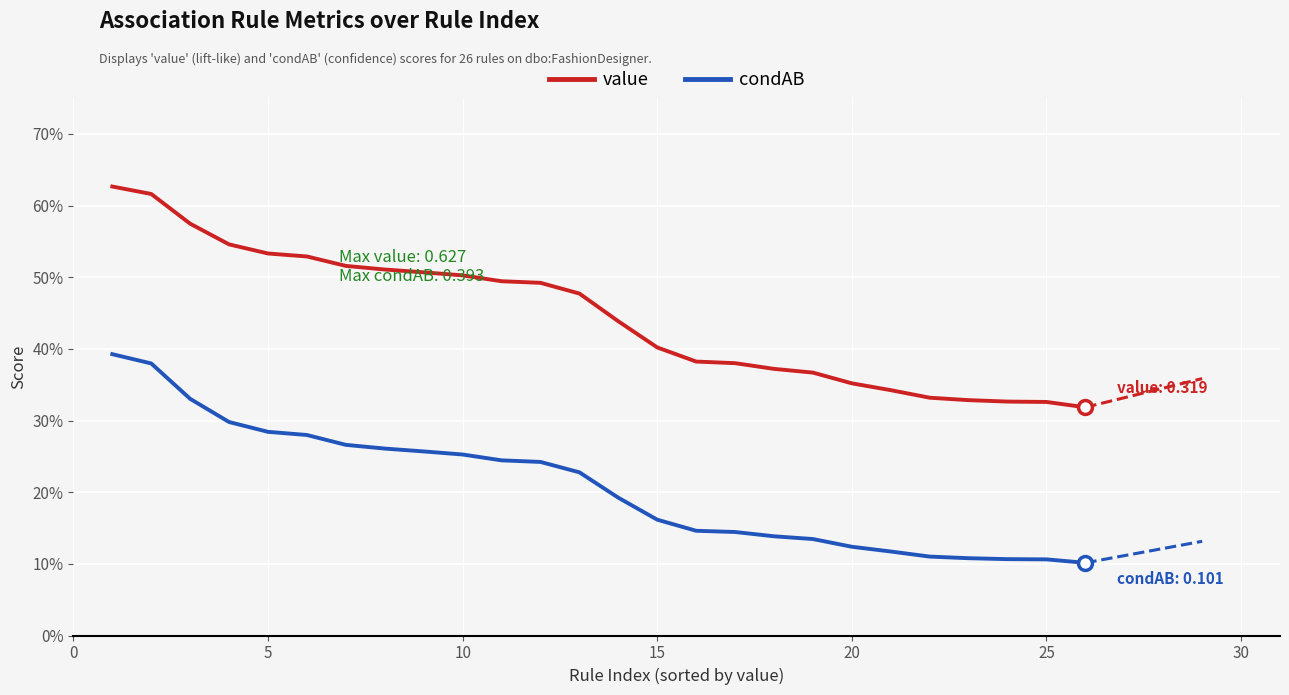

Does the chart display data point markers on the line(s)?

No